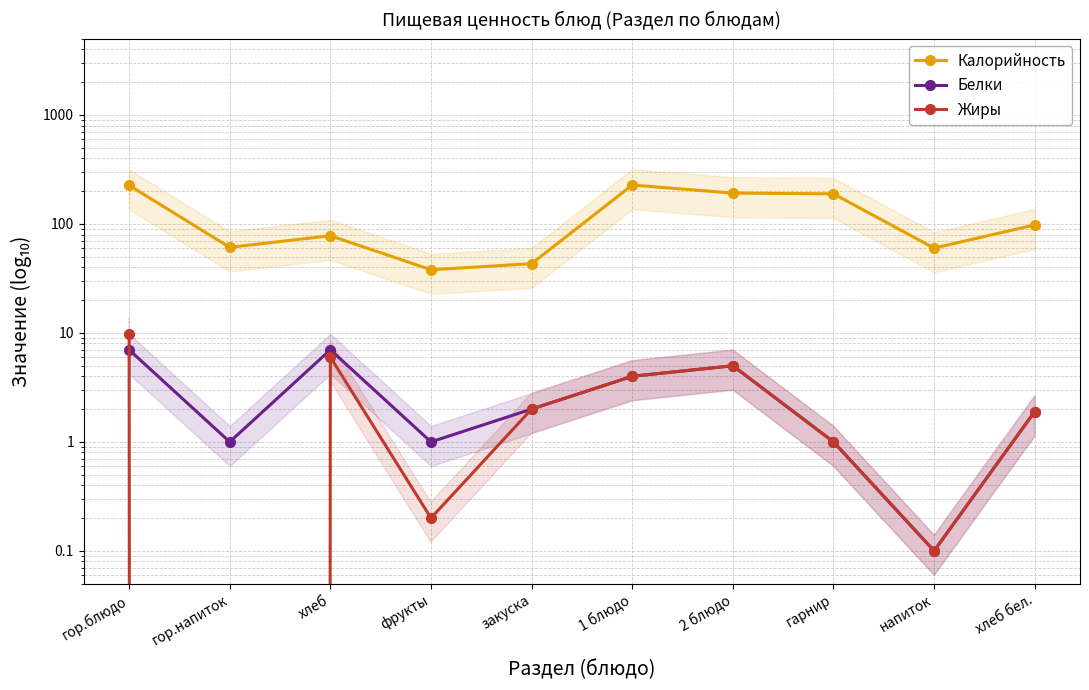

Is the value of Калорийность at гор.напиток greater than the value of Белки at 2 блюдо?

Yes